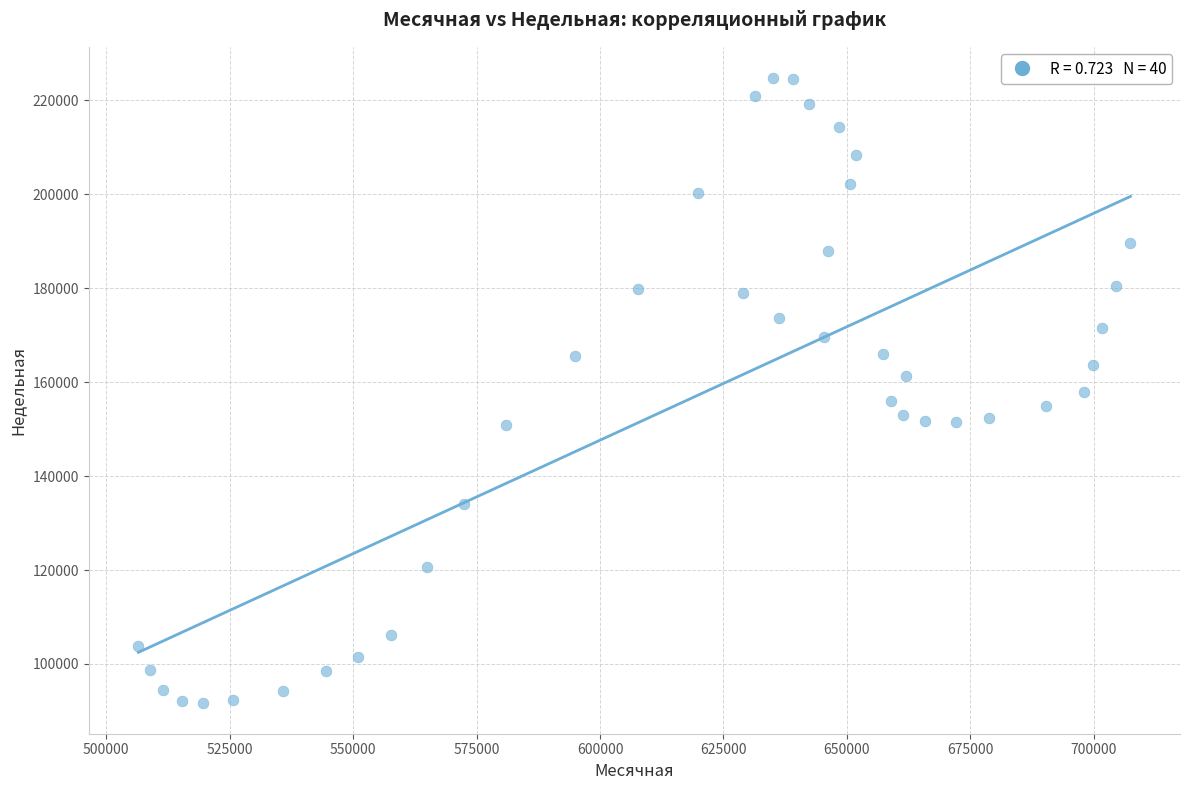

What is the range of Y values (max minus min)?

132894